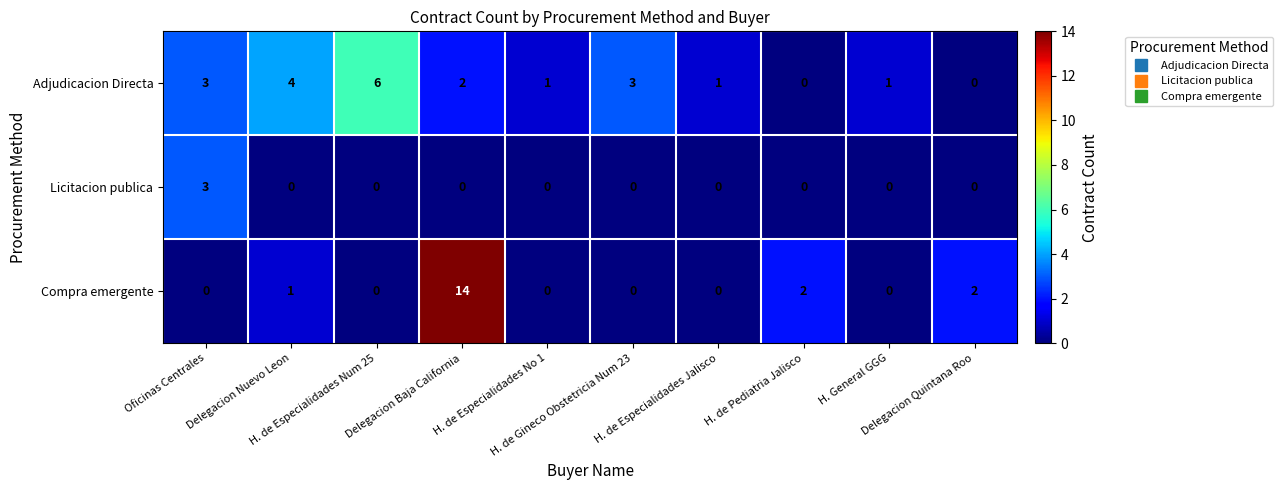

What is the maximum value shown in the chart?

14